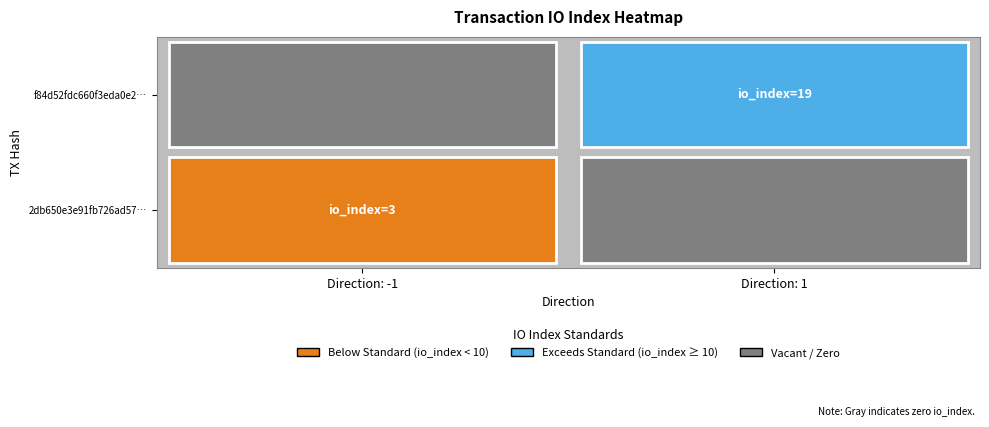

Which series changed the most between direction and io_index?

f84d52fdc660f3eda0e25f783d247ceb0e1bb52